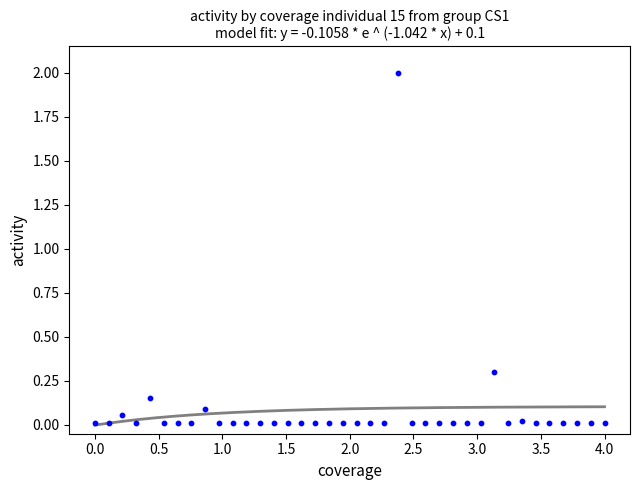

What Y value in the scatter plot is closest to 1?

0.3